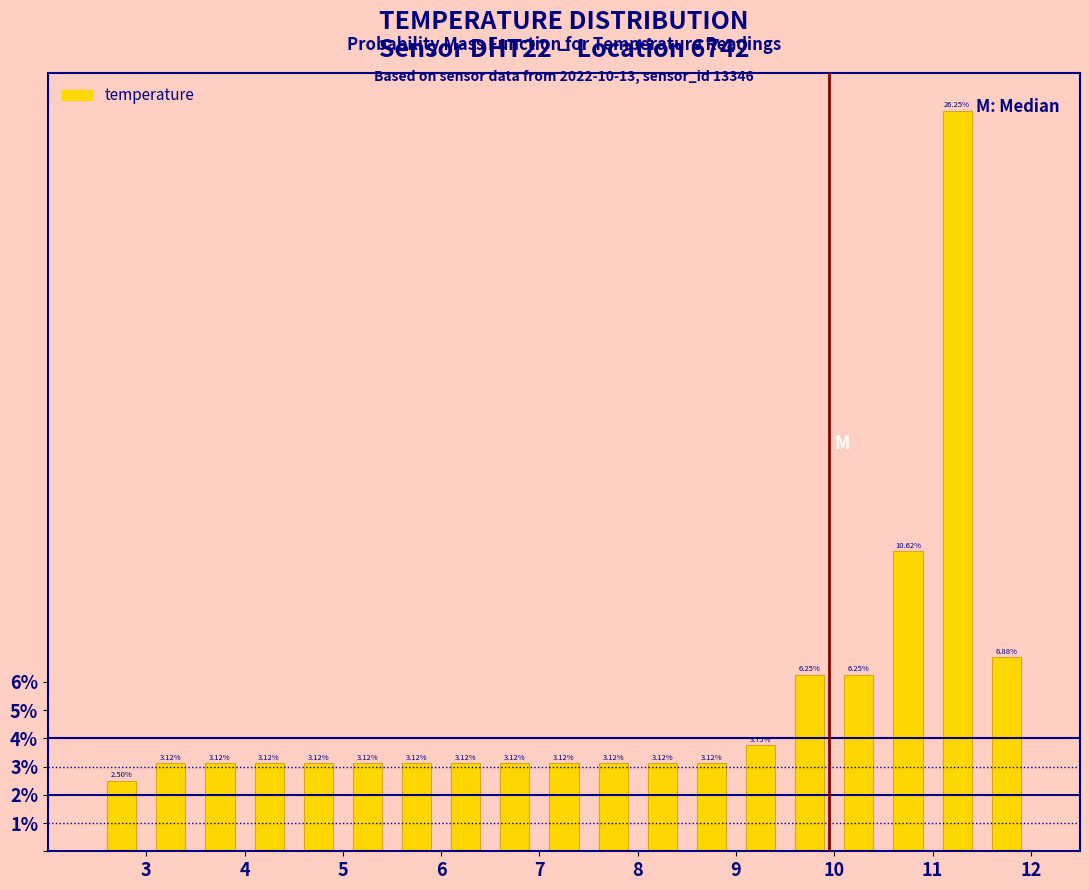

What is the height of the bar covering 5.0 to 5.5 on the x-axis?

3.12